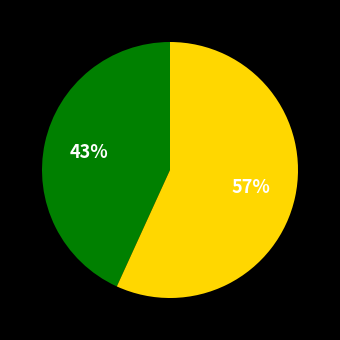

Count the number of slices in the pie.

2